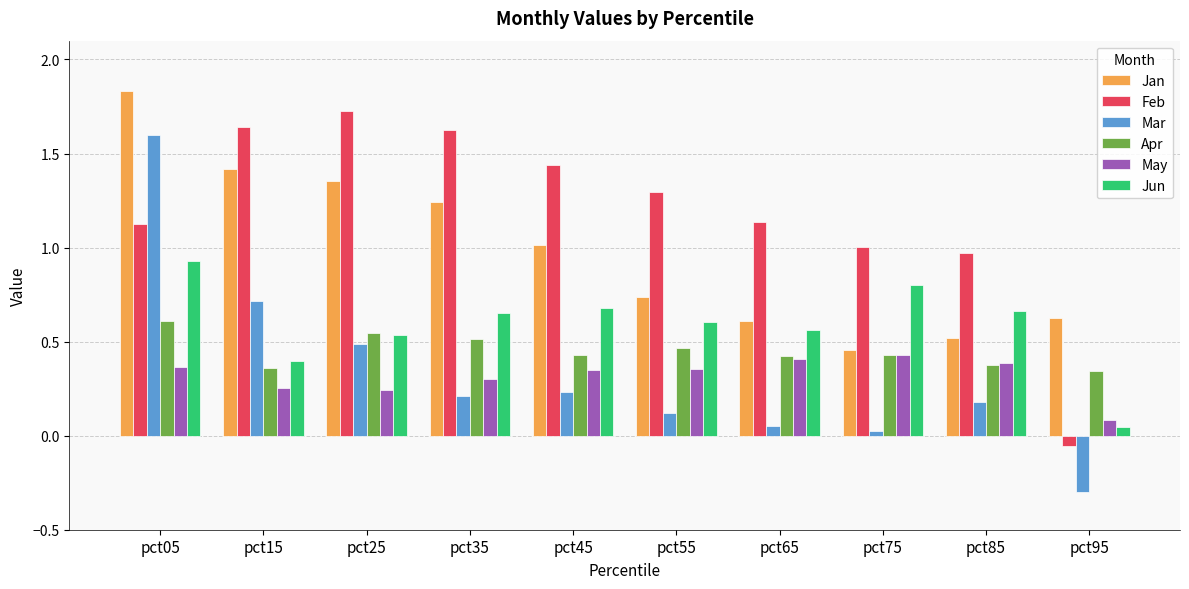

Which series has the largest total across all categories?

Feb